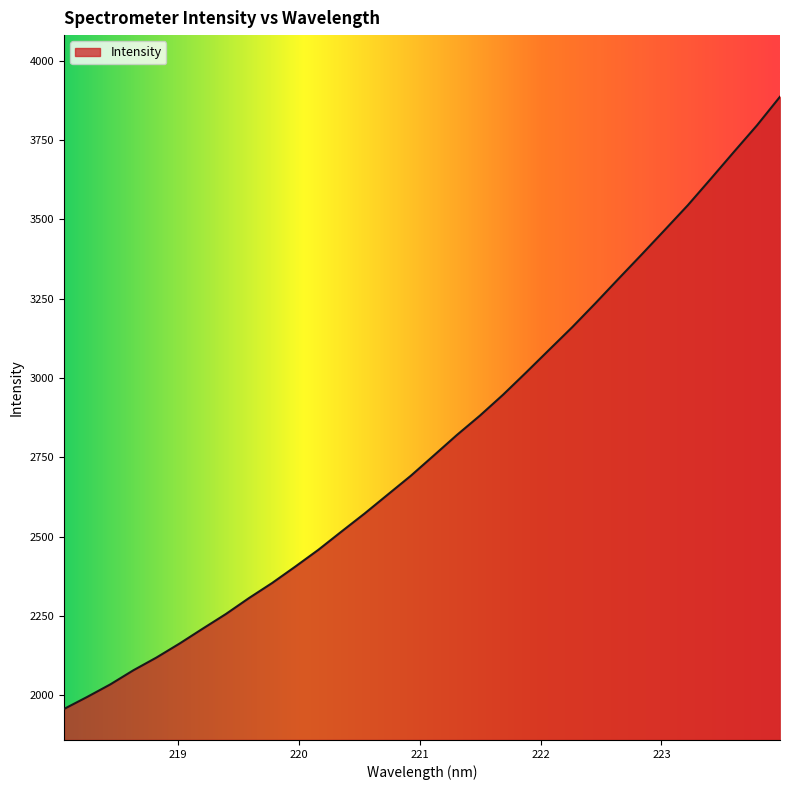

What is the minimum value shown in the chart?

1956.4